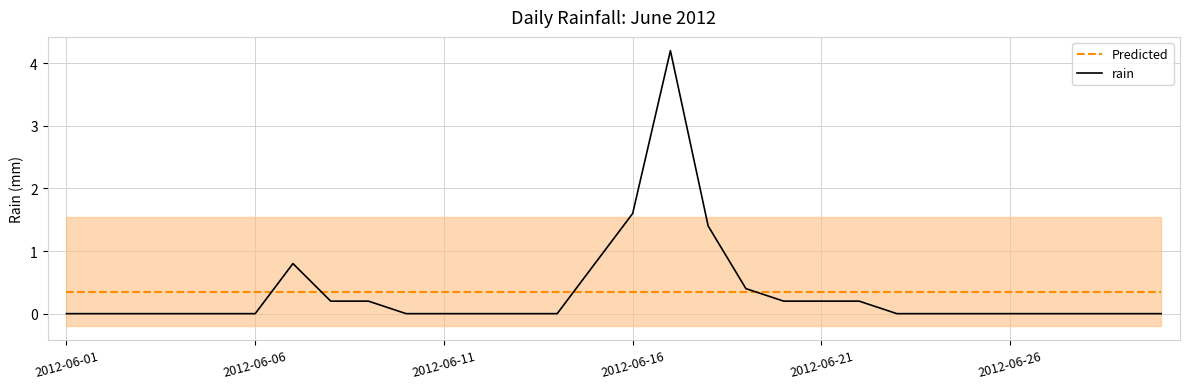

The Predicted series shows 0.3 at 2012-06-26. True or false?

True